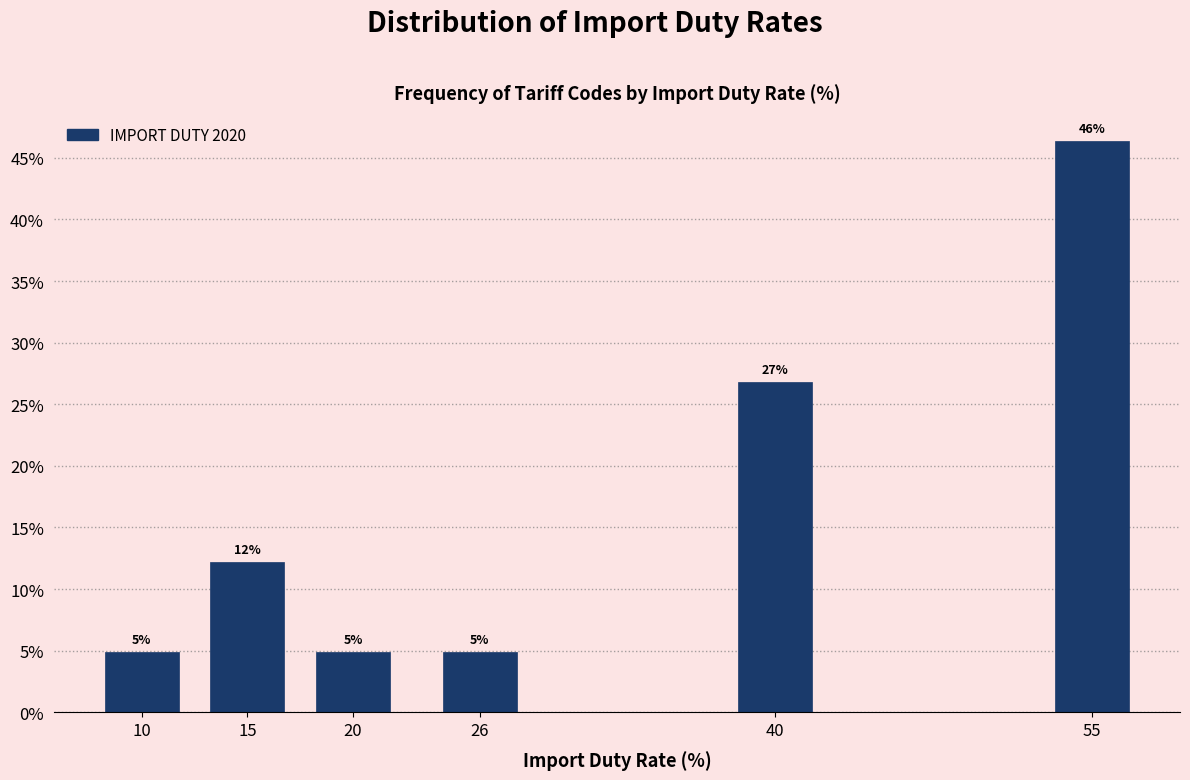

Does the chart contain any negative values?

No